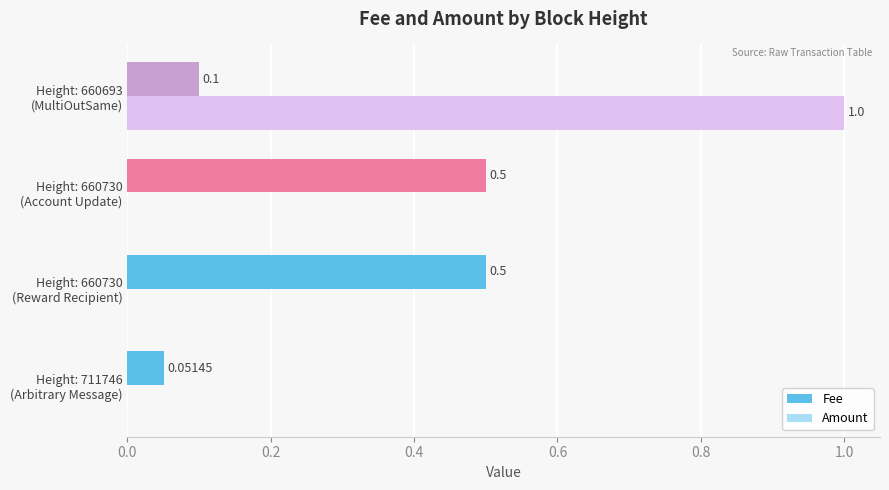

Which series has the largest total across all categories?

Fee